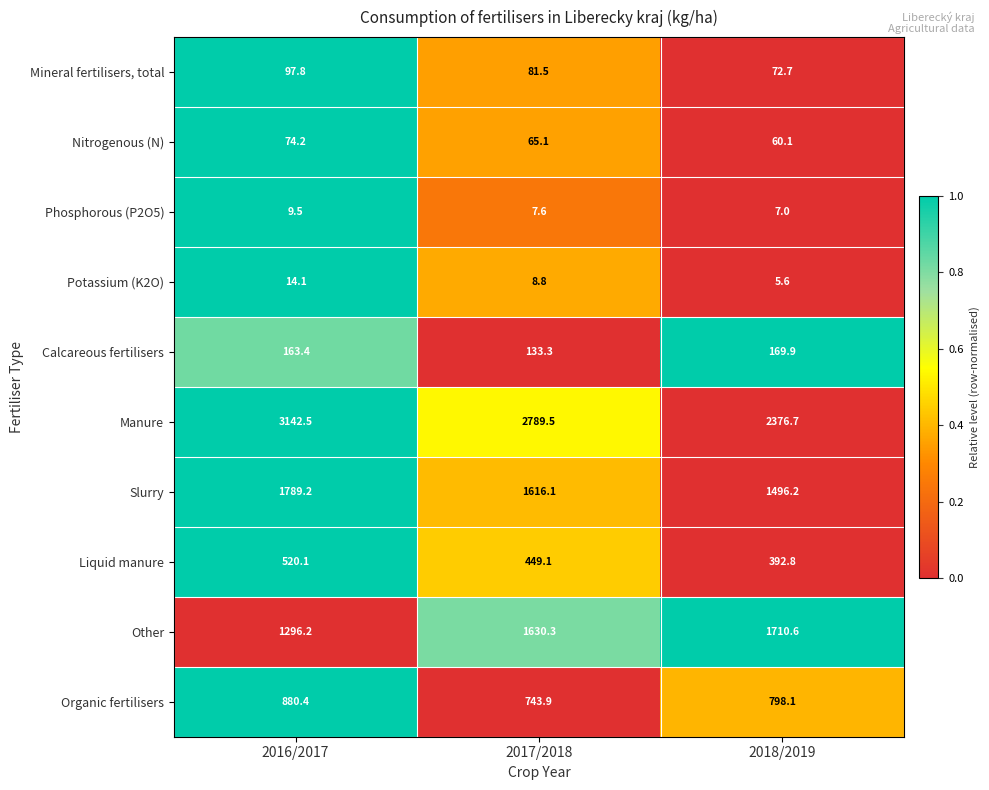

Count the number of categories in the chart.

3